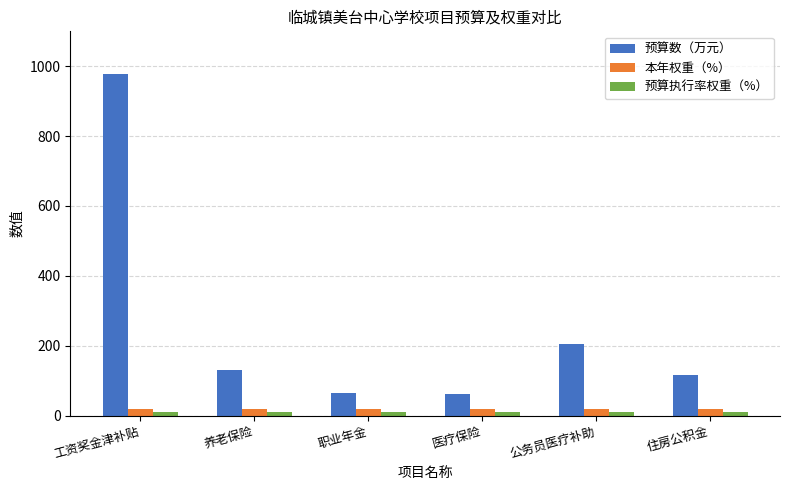

Which series has the largest range (max minus min)?

预算数（万元）